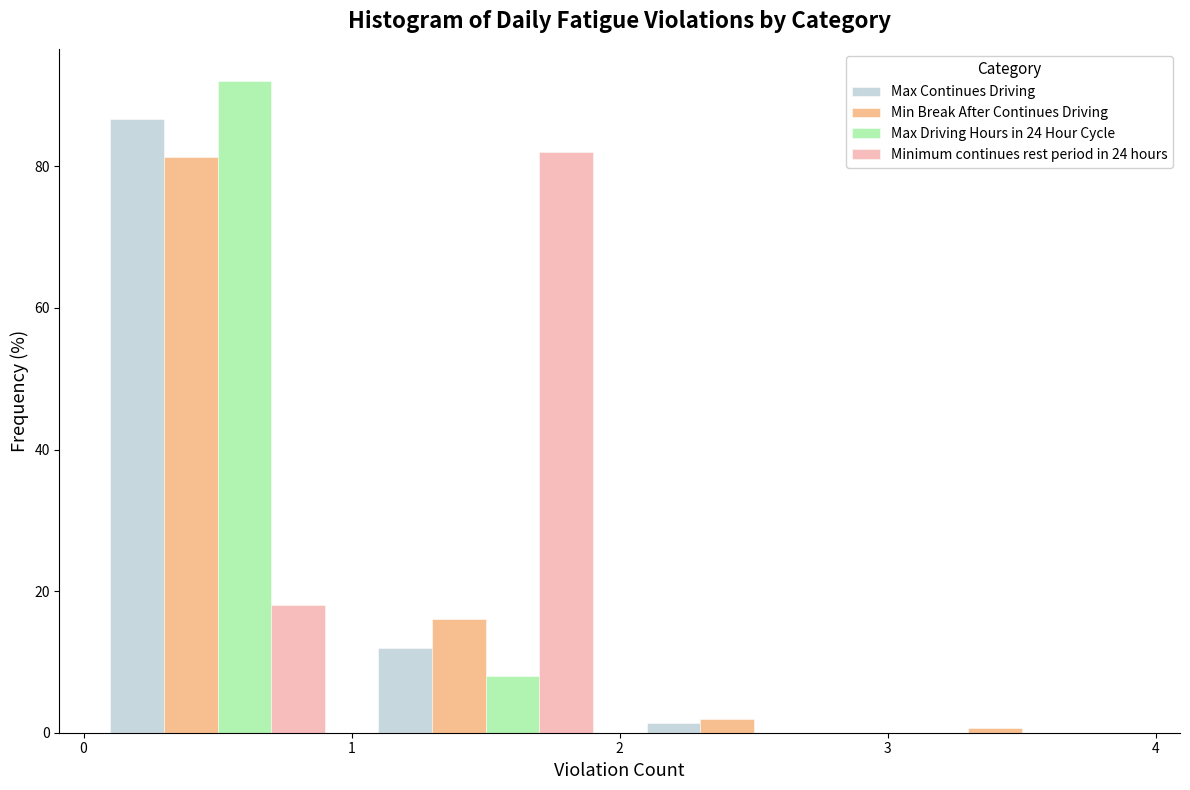

Reading left to right, list every range on the x-axis with the height of the bar of each series over it. The values are not printed on the chart, so give them approximately, as read against the axis.

0 to 1: Max Continues Driving=86	Min Break After Continues Driving=82	Max Driving Hours in 24 Hour Cycle=92	Minimum continues rest period in 24 hours=18
1 to 2: Max Continues Driving=12	Min Break After Continues Driving=16	Max Driving Hours in 24 Hour Cycle=8	Minimum continues rest period in 24 hours=82
2 to 3: Max Continues Driving=under 2	Min Break After Continues Driving=2	Max Driving Hours in 24 Hour Cycle=0	Minimum continues rest period in 24 hours=0
3 to 4: Max Continues Driving=0	Min Break After Continues Driving=under 2	Max Driving Hours in 24 Hour Cycle=0	Minimum continues rest period in 24 hours=0